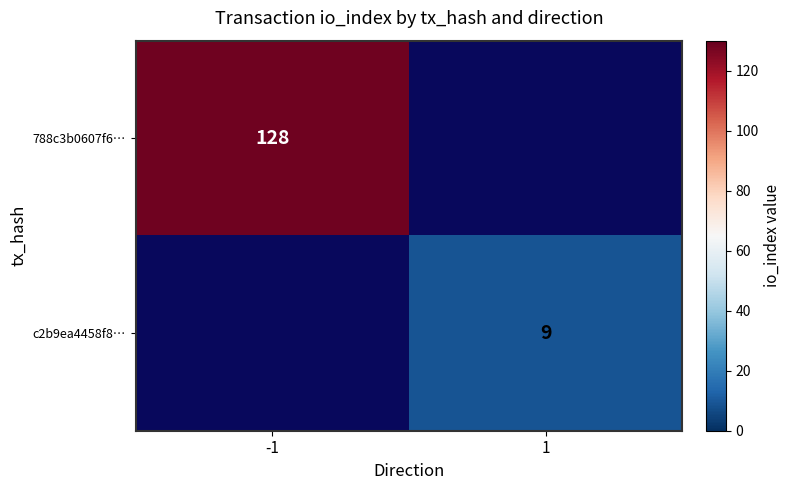

What is the minimum value shown in the chart?

9.0